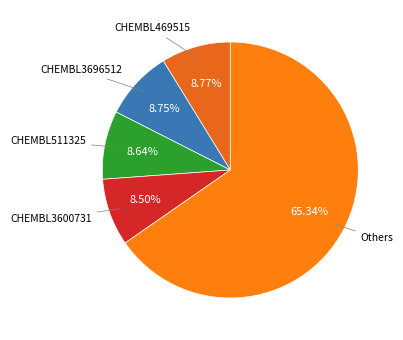

What is the ratio of the value at Others to the value at CHEMBL511325?

7.6